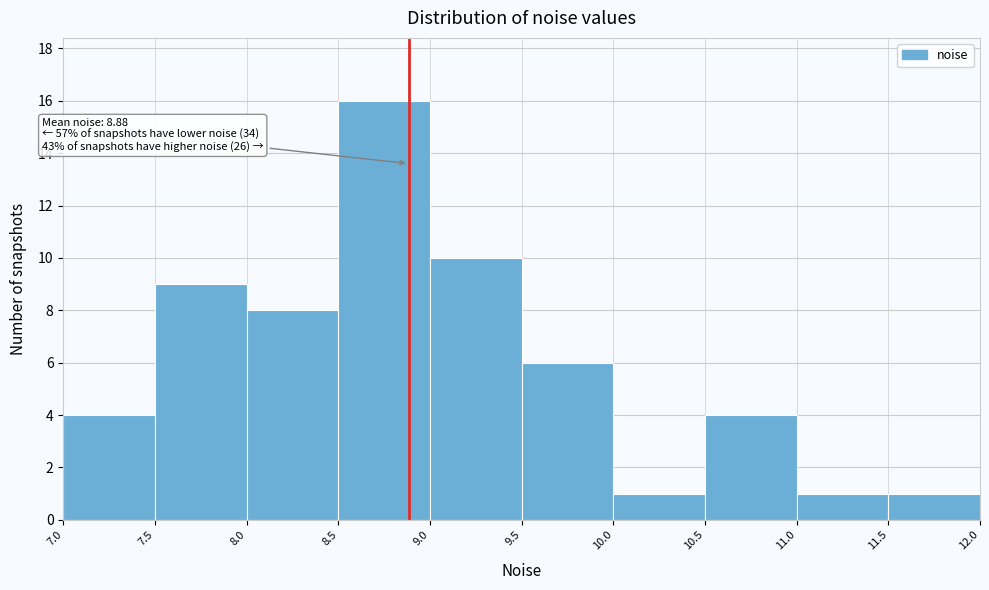

Over which range of the x-axis is the bar tallest?

8.5 to 9.0